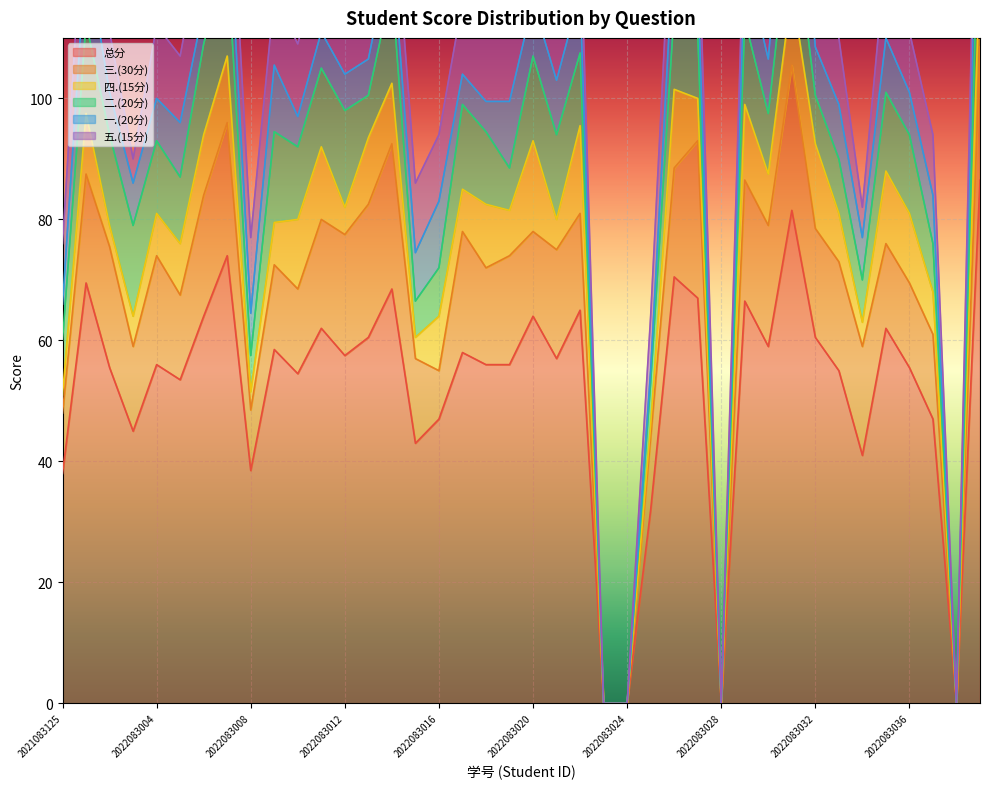

True or false: 总分 and 一.(20分) cross at least once.

False